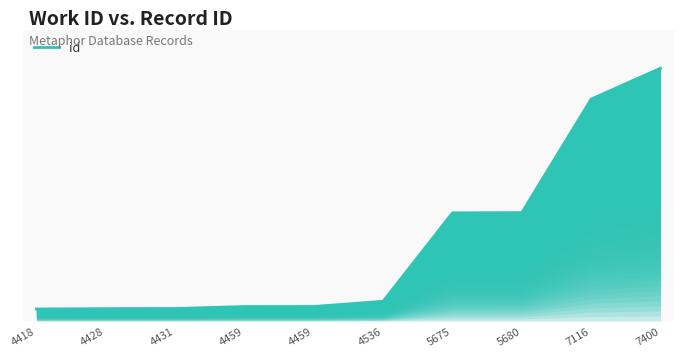

What is the change in value from 4459 to 4459?

+1